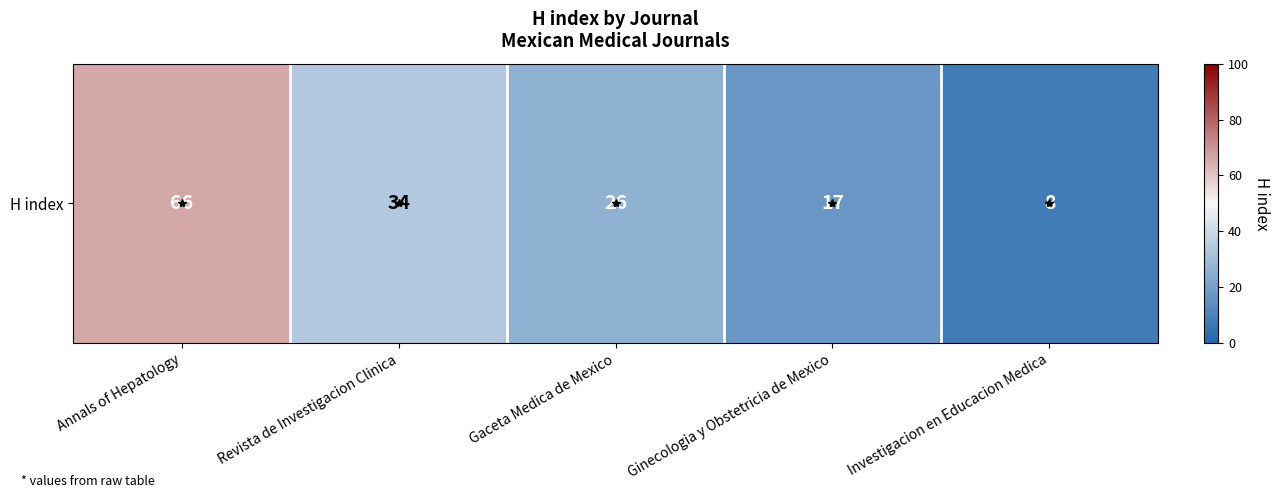

What is the difference between the maximum and minimum values?

58